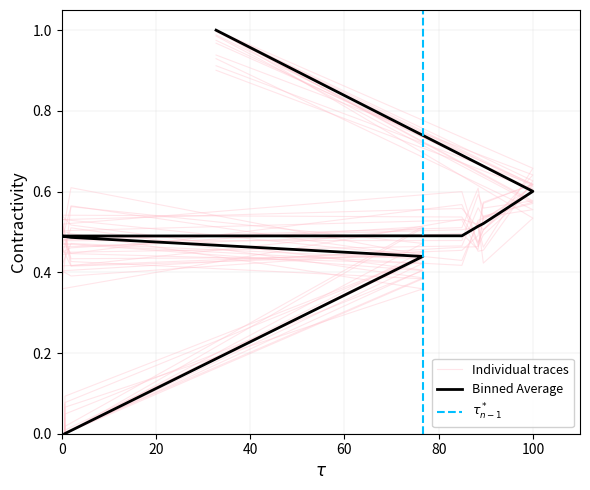

The value at 7083 is 0.1. True or false?

False